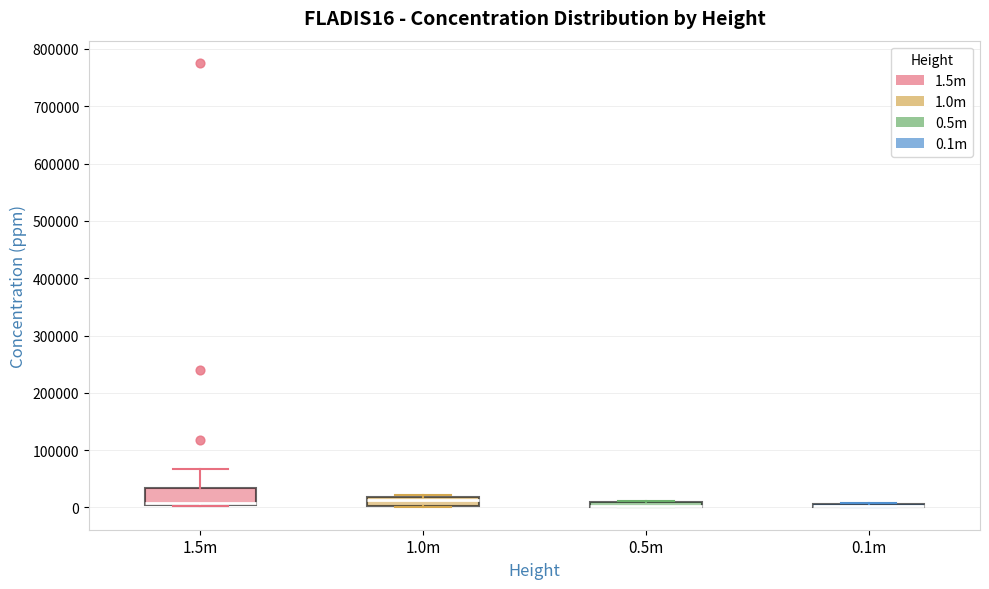

Where is the upper edge of the box for 0.1m on the y-axis? The values are not printed on the chart, so give them approximately, as read against the axis.

10000